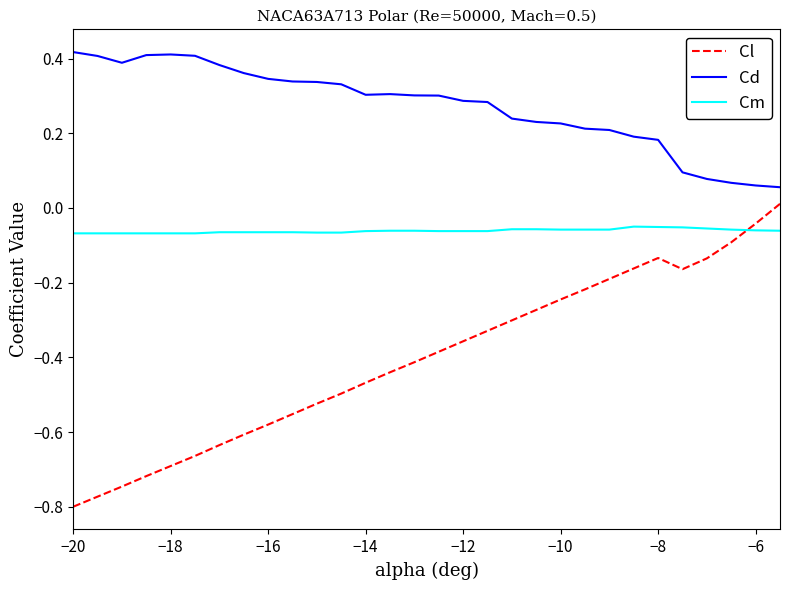

Which series has the largest total across all categories?

Cd